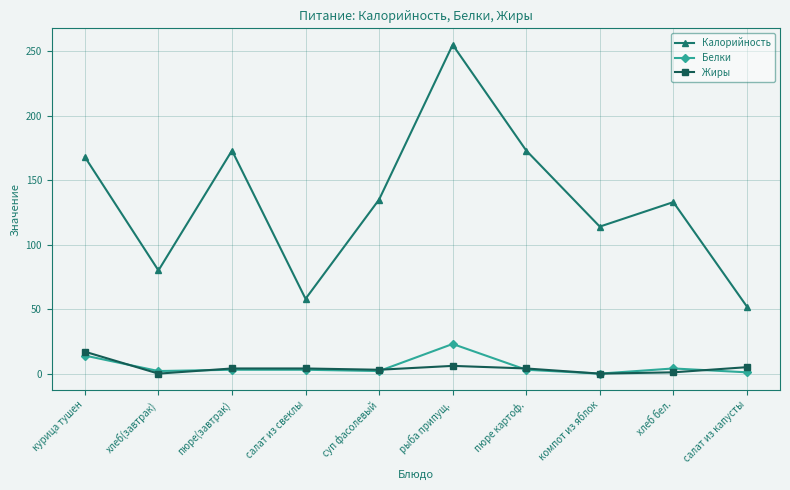

True or false: Жиры and Калорийность cross at least once.

False